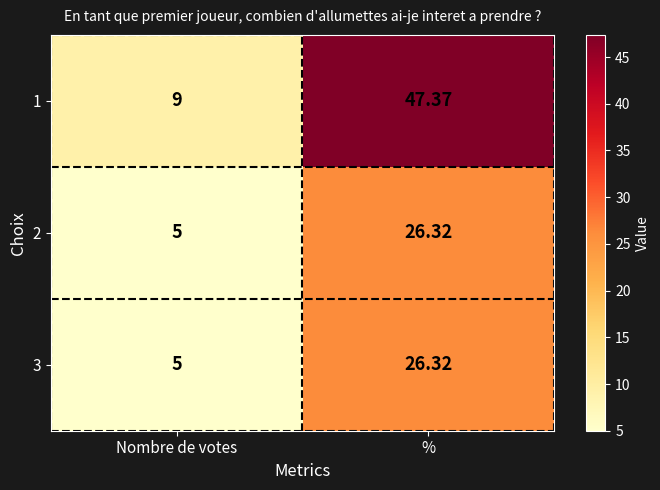

At which category is the sum across all series the highest?

%